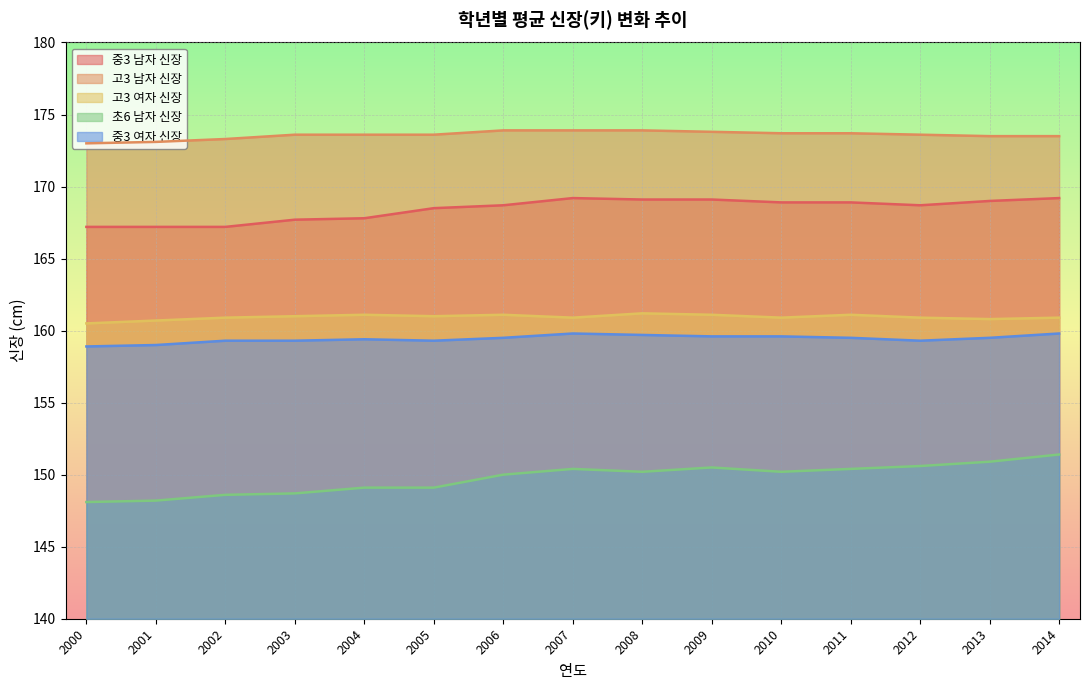

How many lines are shown in the chart?

5